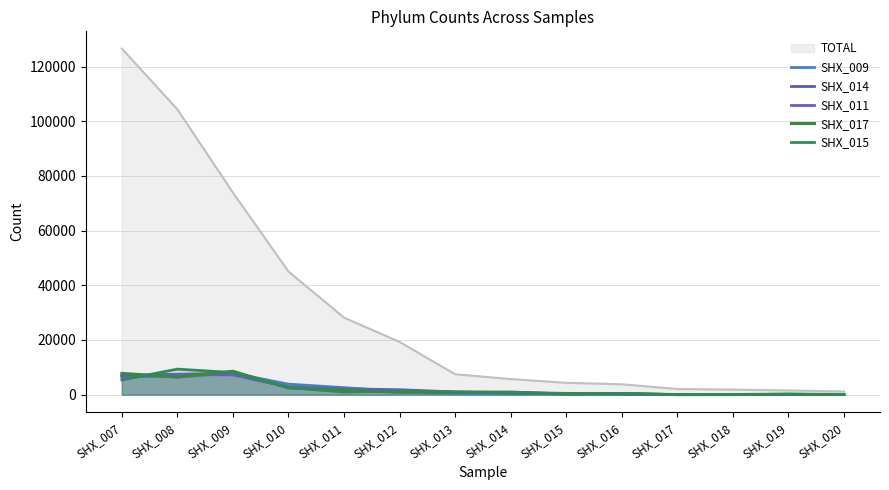

Where is the first local minimum for SHX_015?

SHX_011